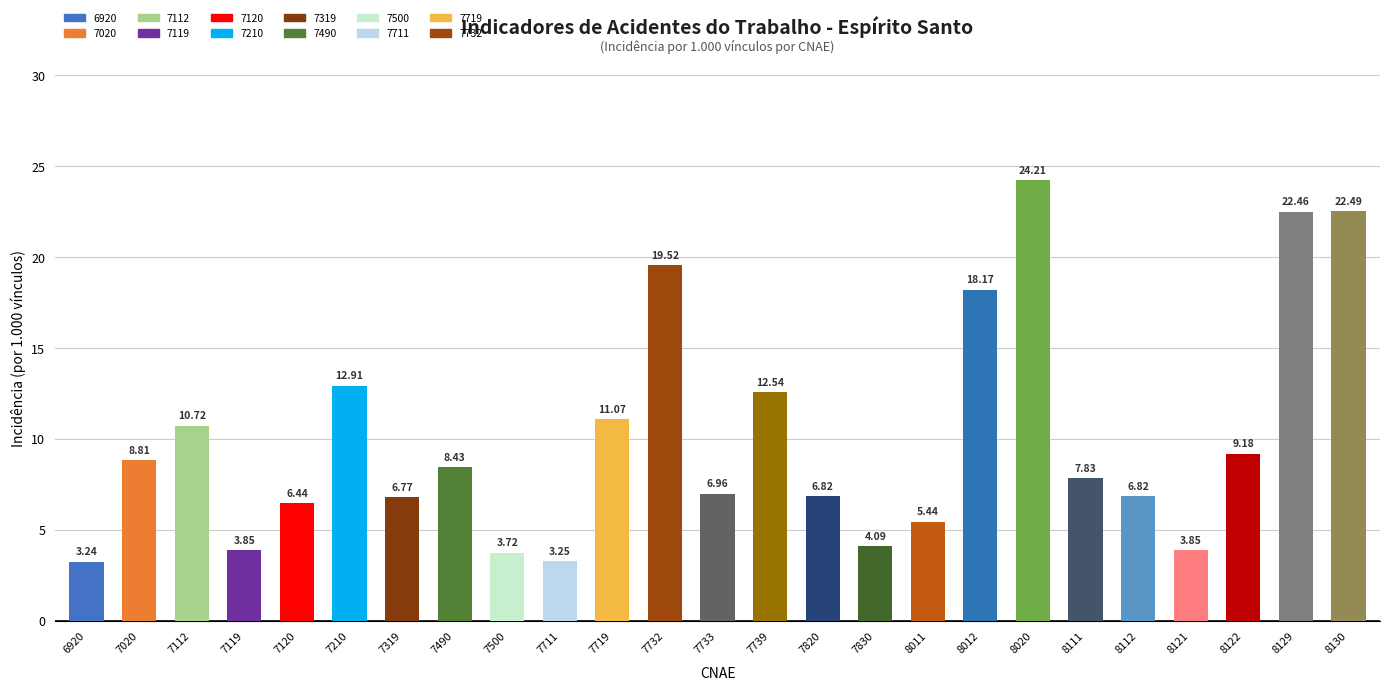

What is the sum of the values at 7830 and 7711?

7.3